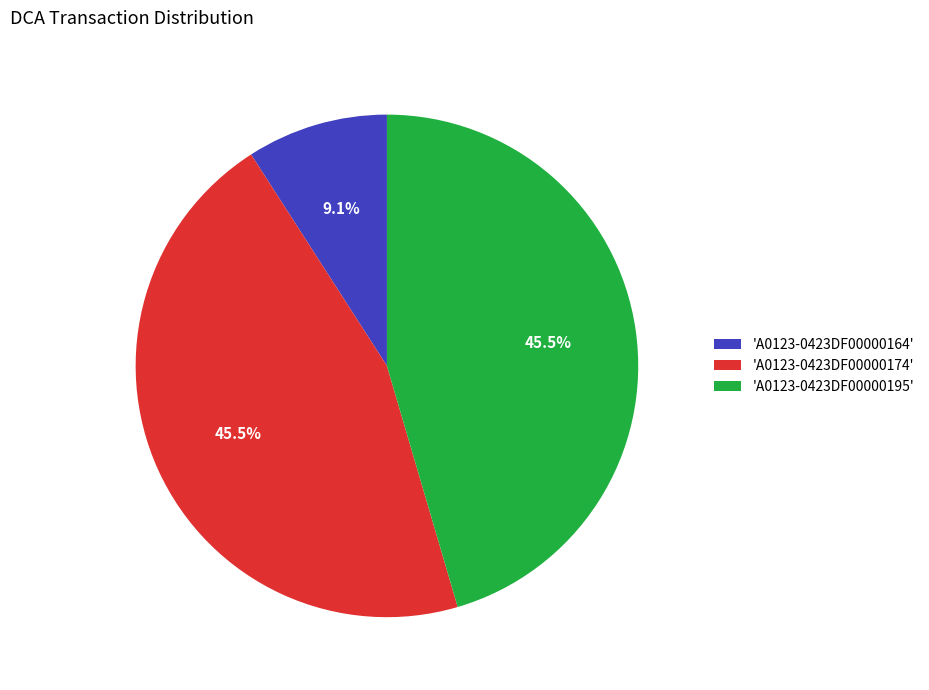

Which slice is the smallest?

'A0123-0423DF00000164'